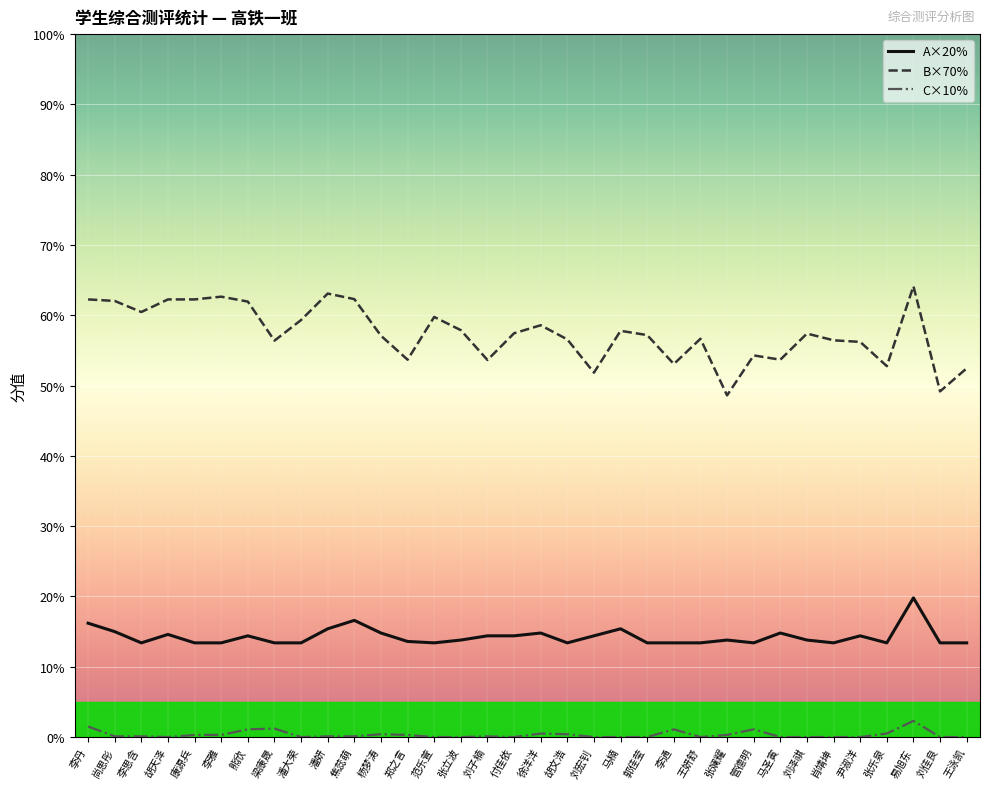

Rank the series by their maximum value, from lowest to highest.

C×10%, A×20%, B×70%